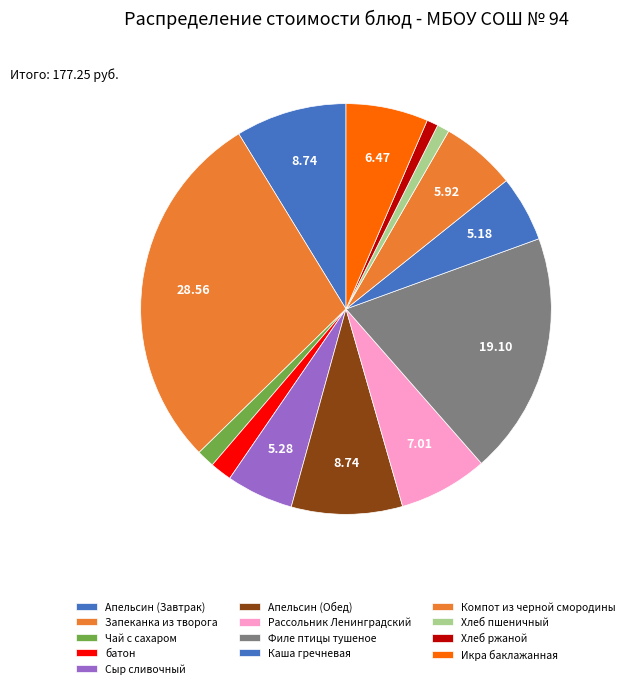

To the nearest percent, what is the difference between the largest and smallest slice percentages?

28%